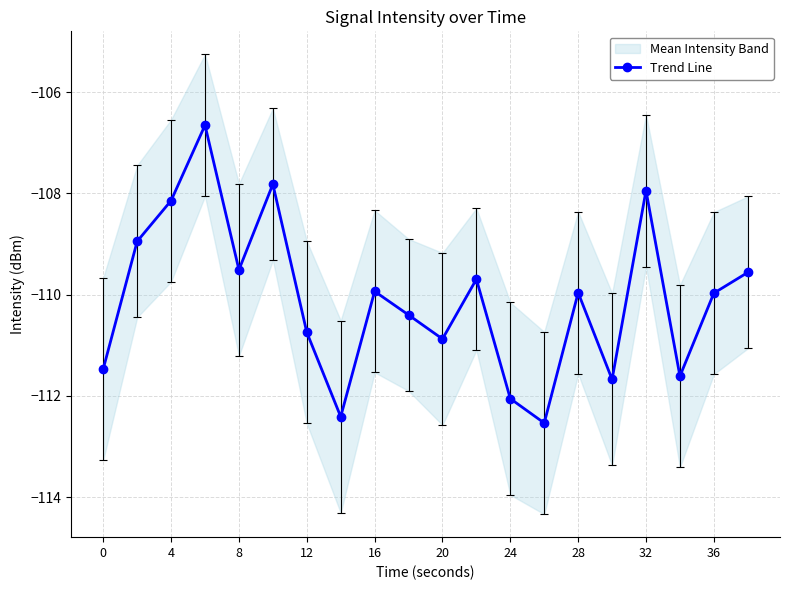

At which category does Trend Line reach its first local valley?

8